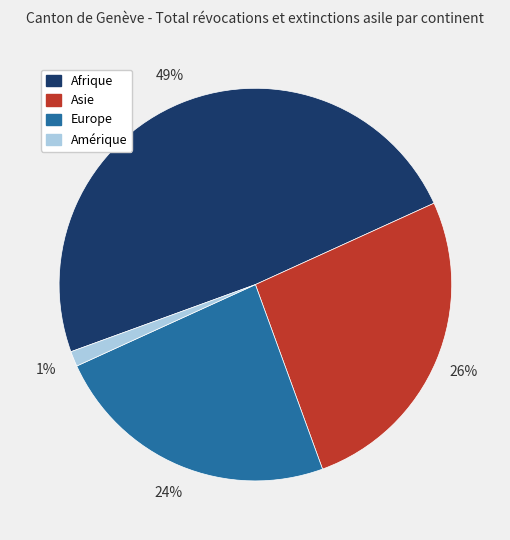

The Europe slice represents 31% of the pie. True or false?

False